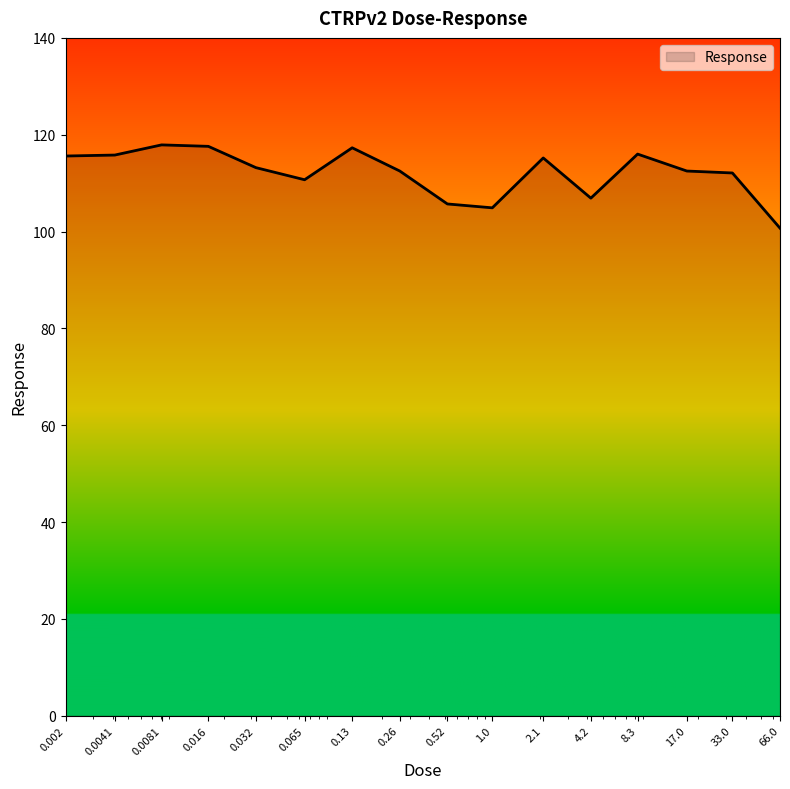

What is the difference between the maximum and minimum values?

17.2